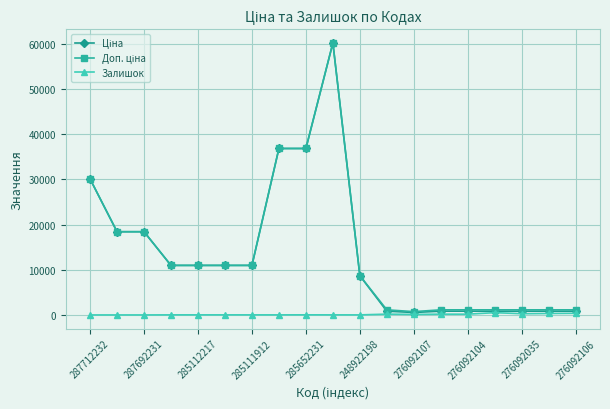

What is the maximum value shown in the chart?

60205.6